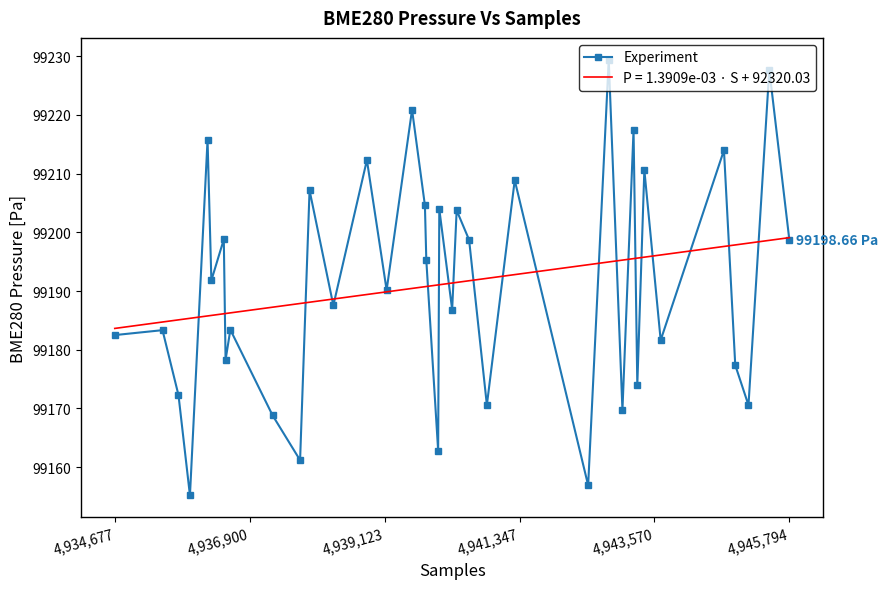

Which series has the largest range (max minus min)?

Experiment